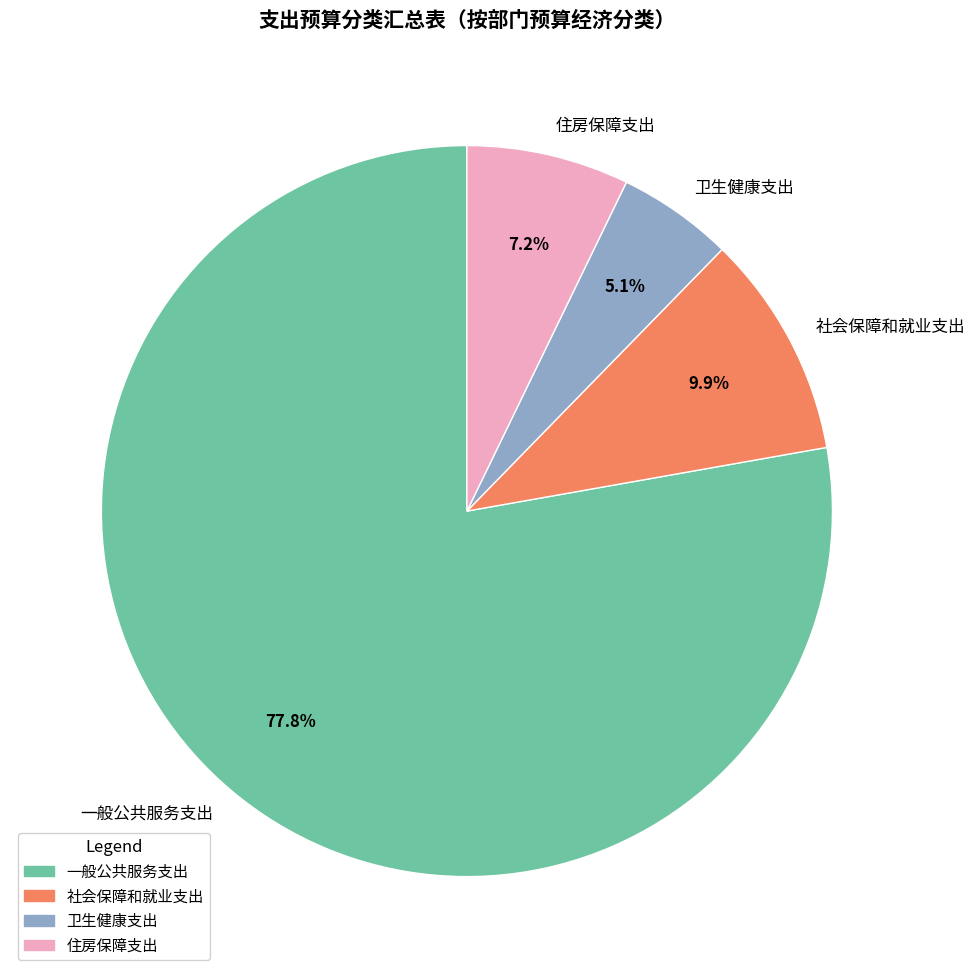

To the nearest percent, what percentage of the pie is 社会保障和就业支出?

10%